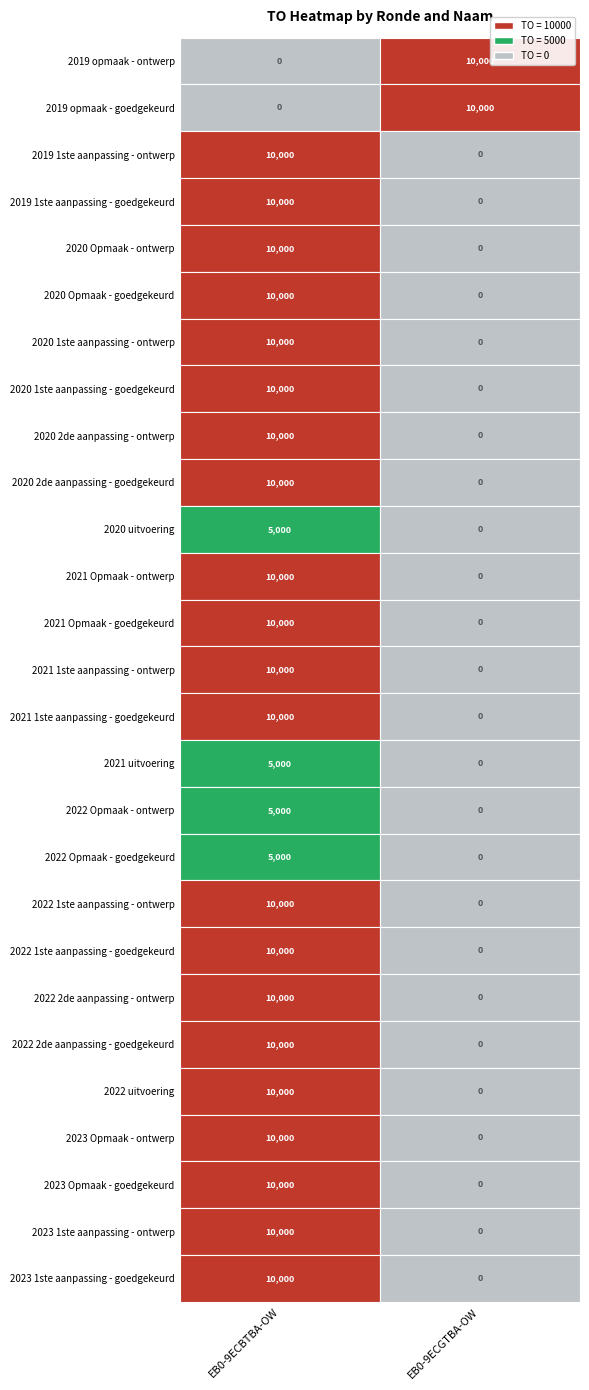

Reading left to right, list all the values displayed in this chart.

2019 opmaak - ontwerp: EB0-9ECBTBA-OW=0	EB0-9ECGTBA-OW=10000
2019 opmaak - goedgekeurd: EB0-9ECBTBA-OW=0	EB0-9ECGTBA-OW=10000
2019 1ste aanpassing - ontwerp: EB0-9ECBTBA-OW=10000	EB0-9ECGTBA-OW=0
2019 1ste aanpassing - goedgekeurd: EB0-9ECBTBA-OW=10000	EB0-9ECGTBA-OW=0
2020 Opmaak - ontwerp: EB0-9ECBTBA-OW=10000	EB0-9ECGTBA-OW=0
2020 Opmaak - goedgekeurd: EB0-9ECBTBA-OW=10000	EB0-9ECGTBA-OW=0
2020 1ste aanpassing - ontwerp: EB0-9ECBTBA-OW=10000	EB0-9ECGTBA-OW=0
2020 1ste aanpassing - goedgekeurd: EB0-9ECBTBA-OW=10000	EB0-9ECGTBA-OW=0
2020 2de aanpassing - ontwerp: EB0-9ECBTBA-OW=10000	EB0-9ECGTBA-OW=0
2020 2de aanpassing - goedgekeurd: EB0-9ECBTBA-OW=10000	EB0-9ECGTBA-OW=0
2020 uitvoering: EB0-9ECBTBA-OW=5000	EB0-9ECGTBA-OW=0
2021 Opmaak - ontwerp: EB0-9ECBTBA-OW=10000	EB0-9ECGTBA-OW=0
2021 Opmaak - goedgekeurd: EB0-9ECBTBA-OW=10000	EB0-9ECGTBA-OW=0
2021 1ste aanpassing - ontwerp: EB0-9ECBTBA-OW=10000	EB0-9ECGTBA-OW=0
2021 1ste aanpassing - goedgekeurd: EB0-9ECBTBA-OW=10000	EB0-9ECGTBA-OW=0
2021 uitvoering: EB0-9ECBTBA-OW=5000	EB0-9ECGTBA-OW=0
2022 Opmaak - ontwerp: EB0-9ECBTBA-OW=5000	EB0-9ECGTBA-OW=0
2022 Opmaak - goedgekeurd: EB0-9ECBTBA-OW=5000	EB0-9ECGTBA-OW=0
2022 1ste aanpassing - ontwerp: EB0-9ECBTBA-OW=10000	EB0-9ECGTBA-OW=0
2022 1ste aanpassing - goedgekeurd: EB0-9ECBTBA-OW=10000	EB0-9ECGTBA-OW=0
2022 2de aanpassing - ontwerp: EB0-9ECBTBA-OW=10000	EB0-9ECGTBA-OW=0
2022 2de aanpassing - goedgekeurd: EB0-9ECBTBA-OW=10000	EB0-9ECGTBA-OW=0
2022 uitvoering: EB0-9ECBTBA-OW=10000	EB0-9ECGTBA-OW=0
2023 Opmaak - ontwerp: EB0-9ECBTBA-OW=10000	EB0-9ECGTBA-OW=0
2023 Opmaak - goedgekeurd: EB0-9ECBTBA-OW=10000	EB0-9ECGTBA-OW=0
2023 1ste aanpassing - ontwerp: EB0-9ECBTBA-OW=10000	EB0-9ECGTBA-OW=0
2023 1ste aanpassing - goedgekeurd: EB0-9ECBTBA-OW=10000	EB0-9ECGTBA-OW=0